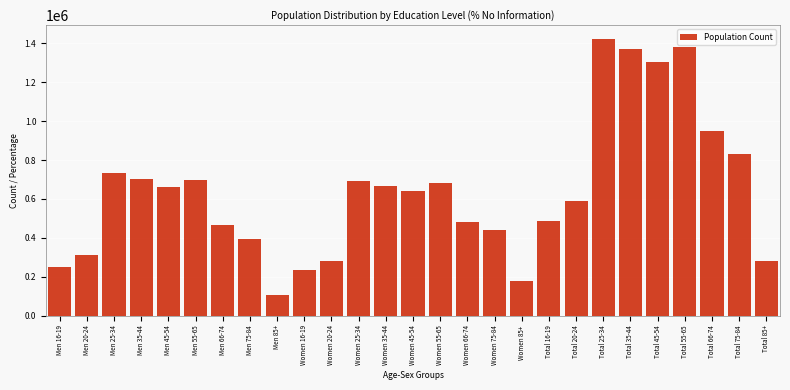

What is the ratio of the value at Total 75-84 to the value at Women 45-54?

1.3